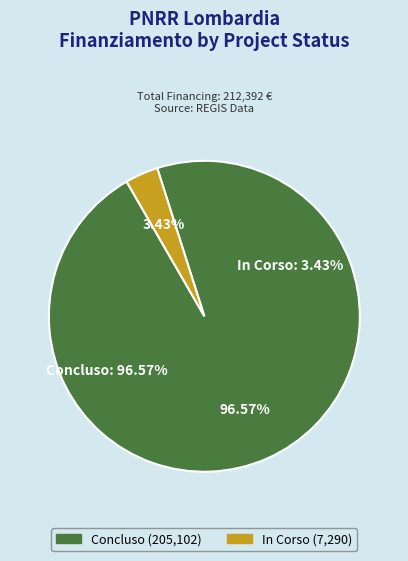

Is there a majority slice in this chart?

Yes